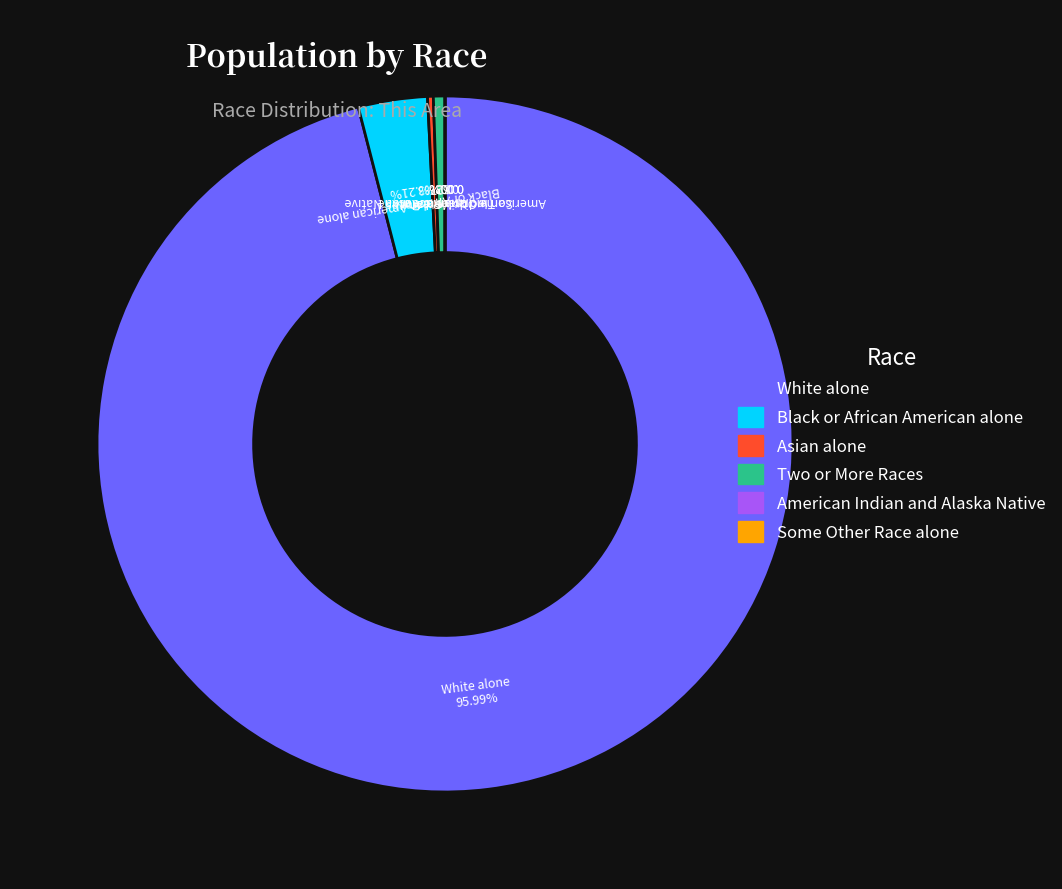

To the nearest percent, what is the difference between the White alone and Two or More Races slice percentages?

95%